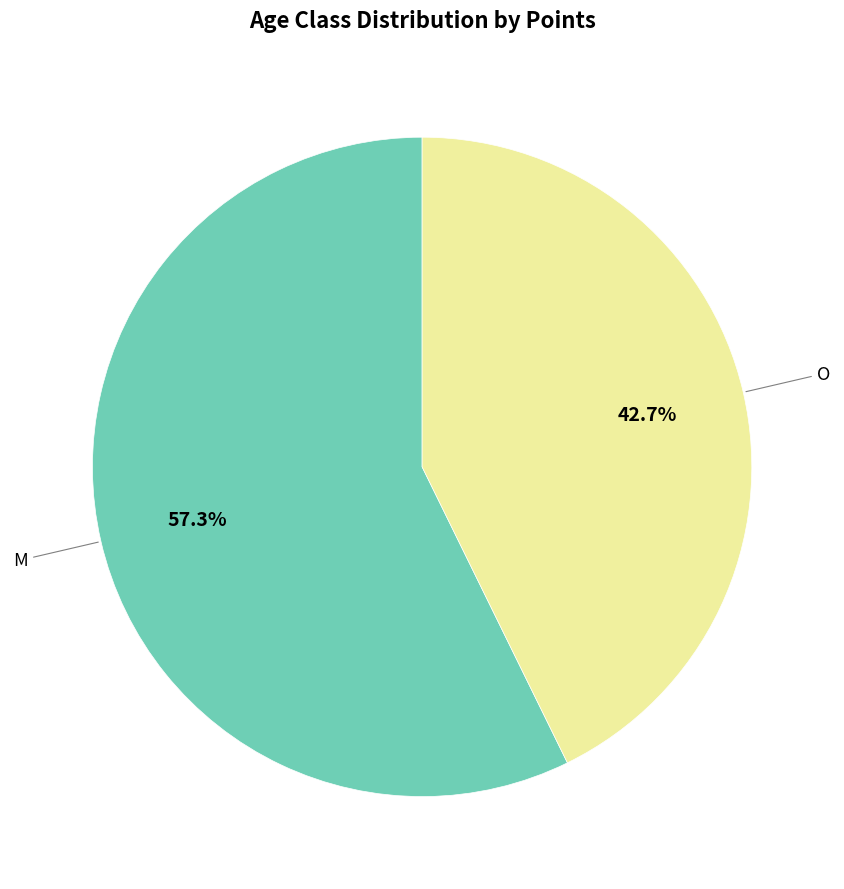

Is there a majority slice in this chart?

Yes